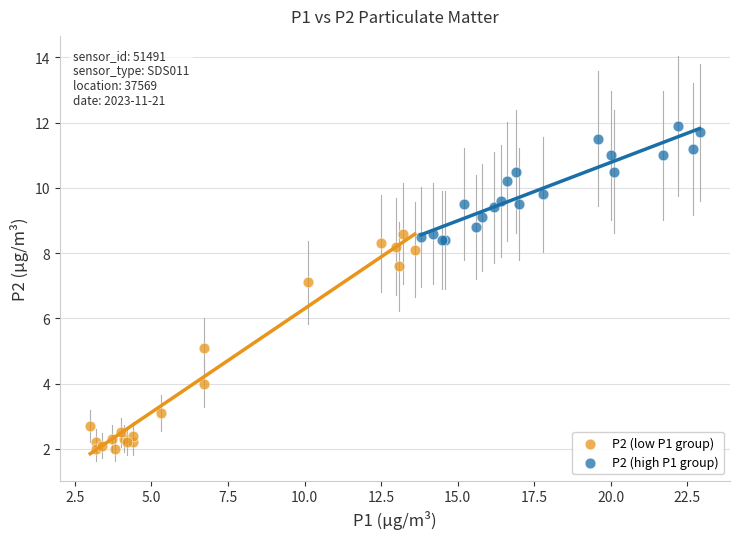

Which series reaches the maximum Y coordinate?

P2 (high P1 group)